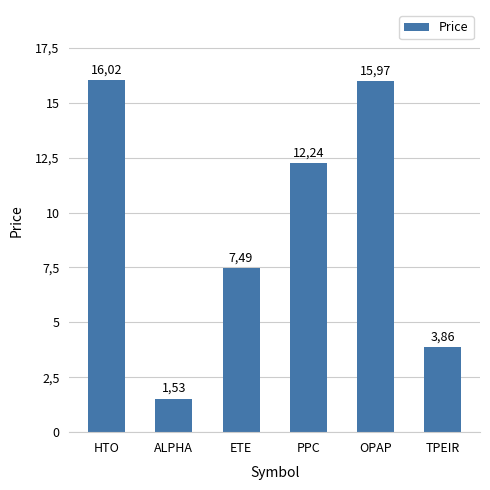

Does the chart contain any negative values?

No